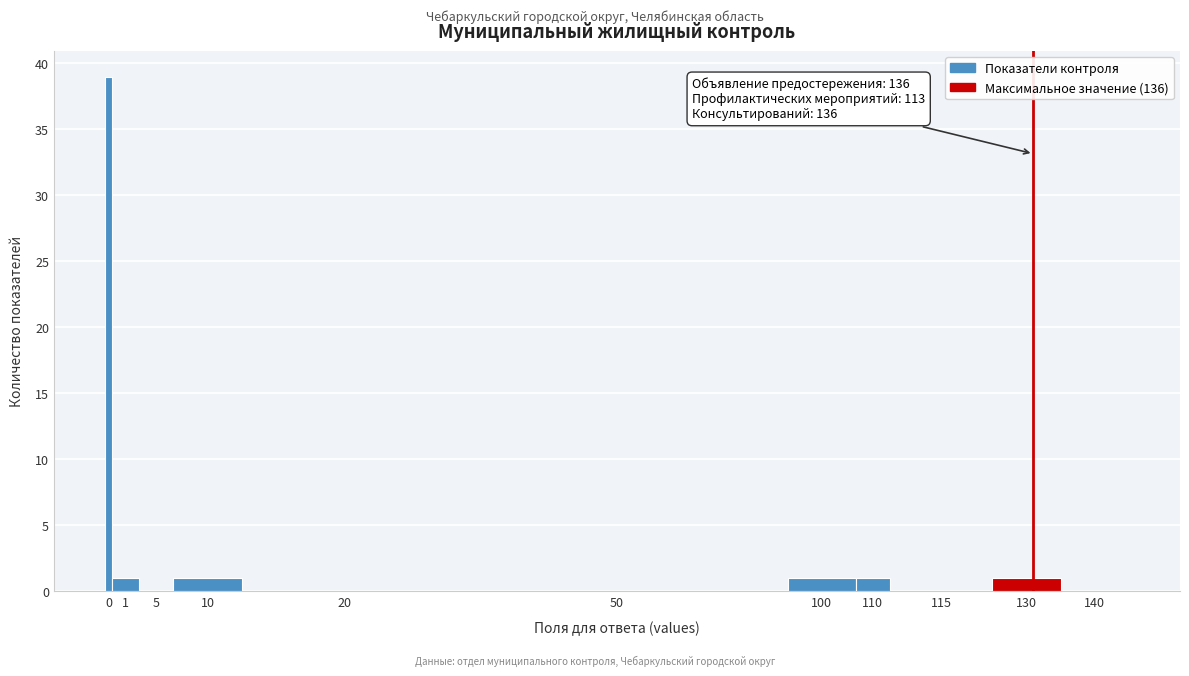

Reading right to left, extract all data points from this chart.

140=0	130=1	115=0	110=1	100=1	50=0	20=0	10=1	5=0	1=1	0=39